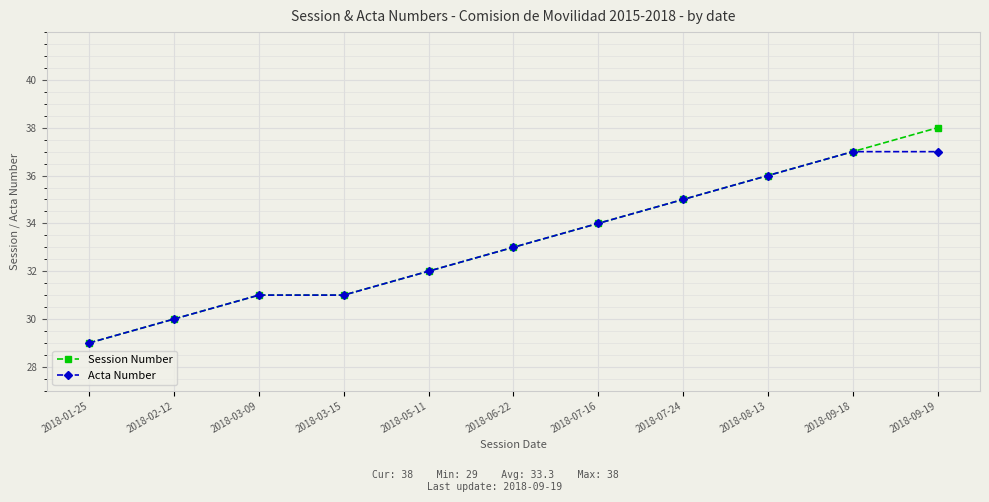

What is the total value across all series at 2018-03-09?

62